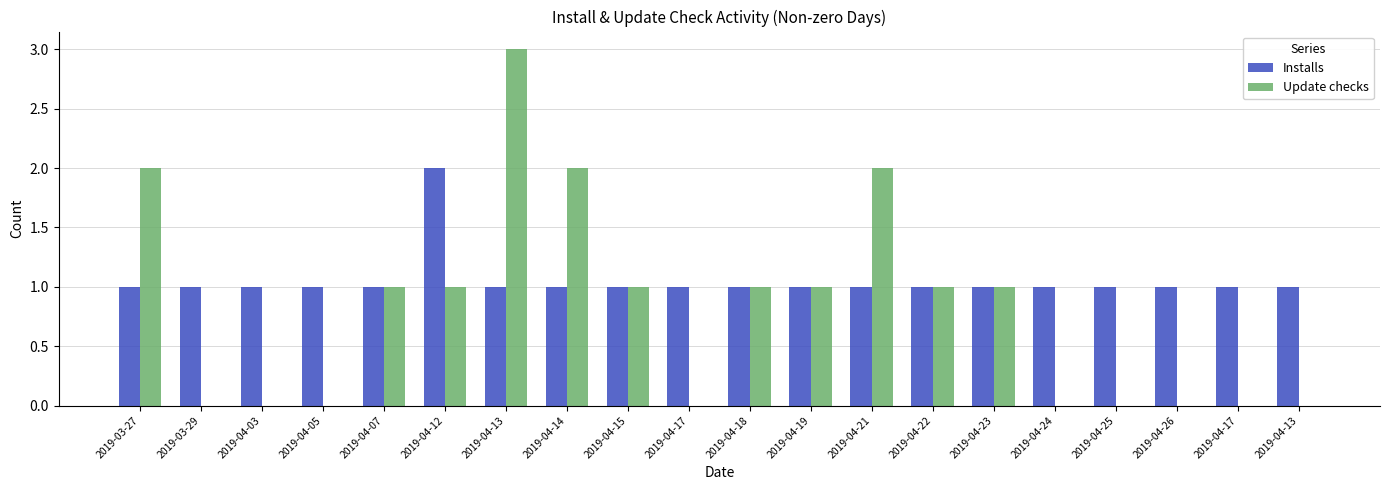

Between 2019-04-14 and 2019-04-07, which is larger?

2019-04-14